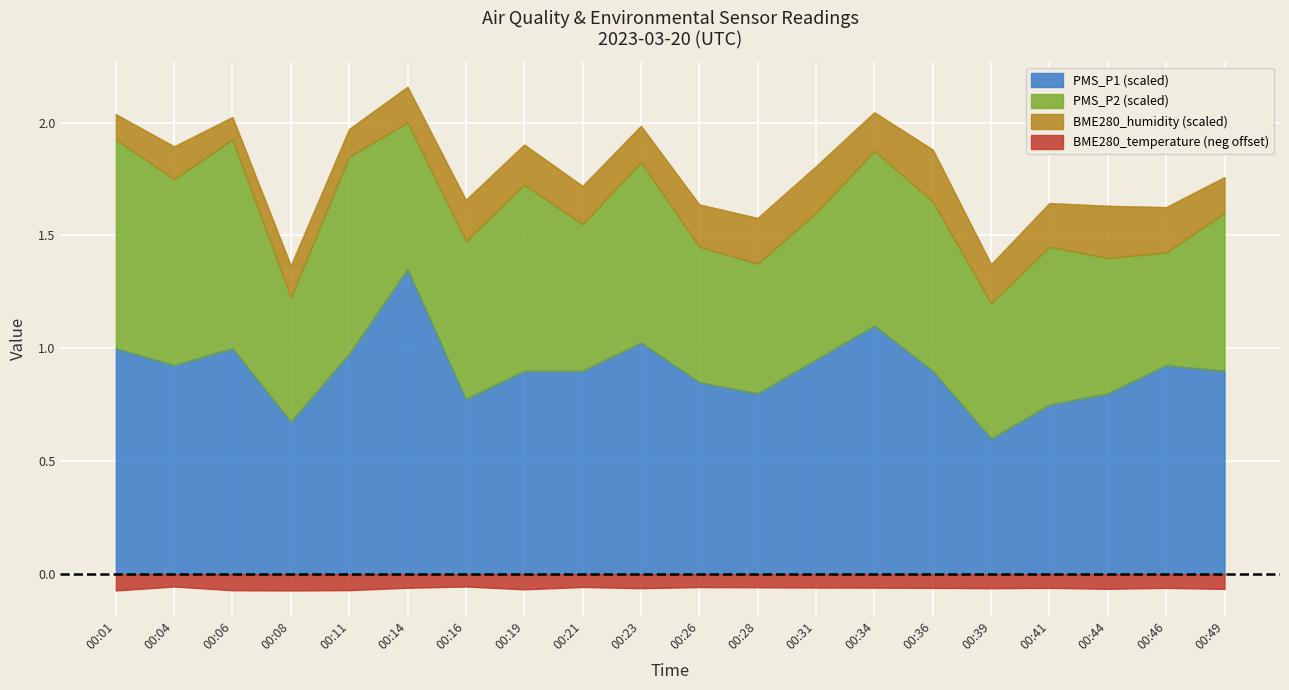

What is the highest value of the BME280_temperature series?

-0.1